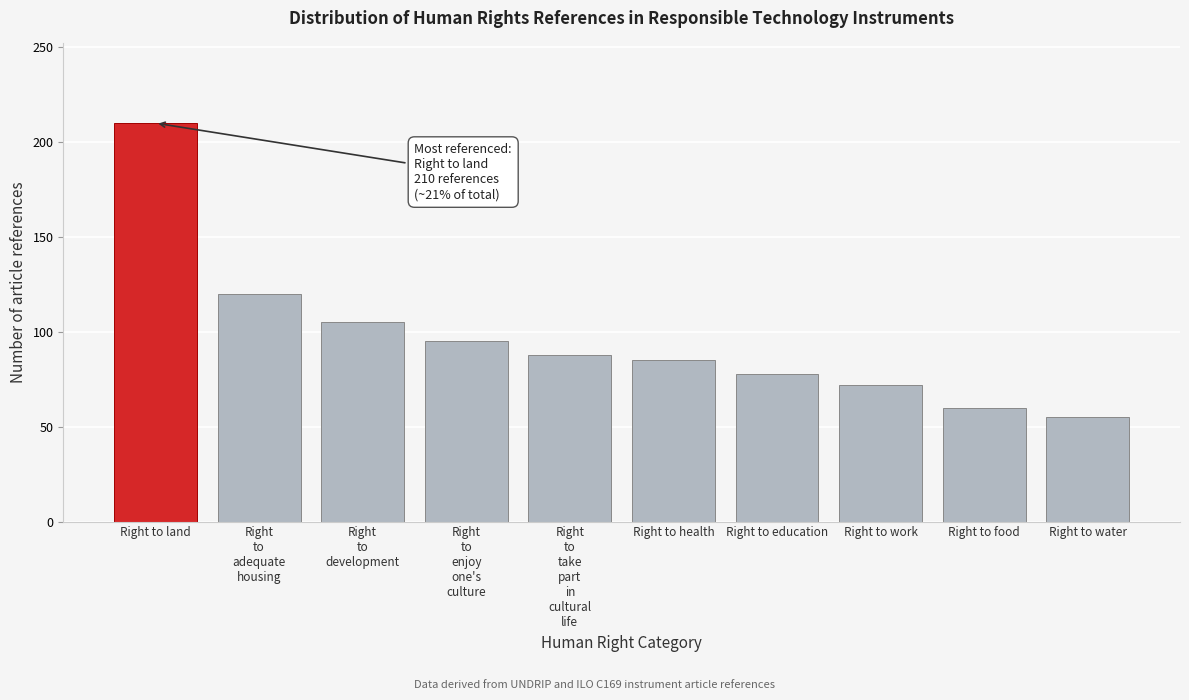

Reading left to right, what are all the values shown in this chart?

210	120	105	95	88	85	78	72	60	55